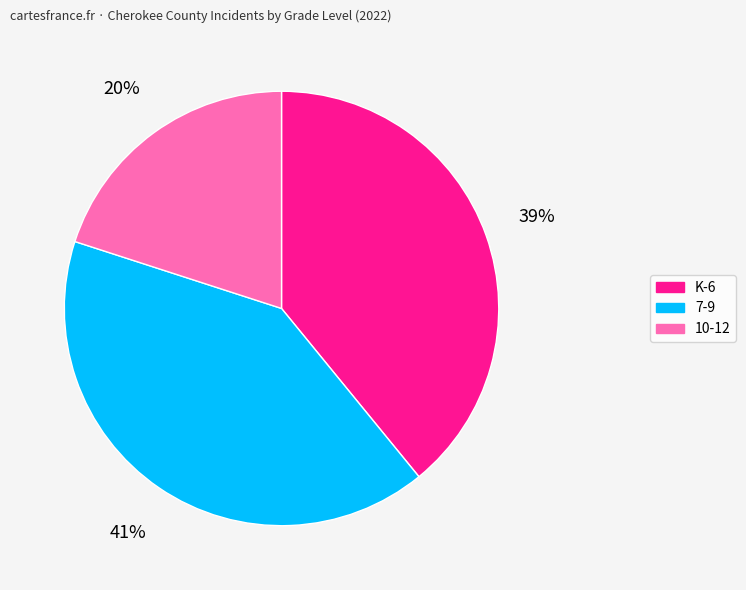

Which slice is the largest?

7-9